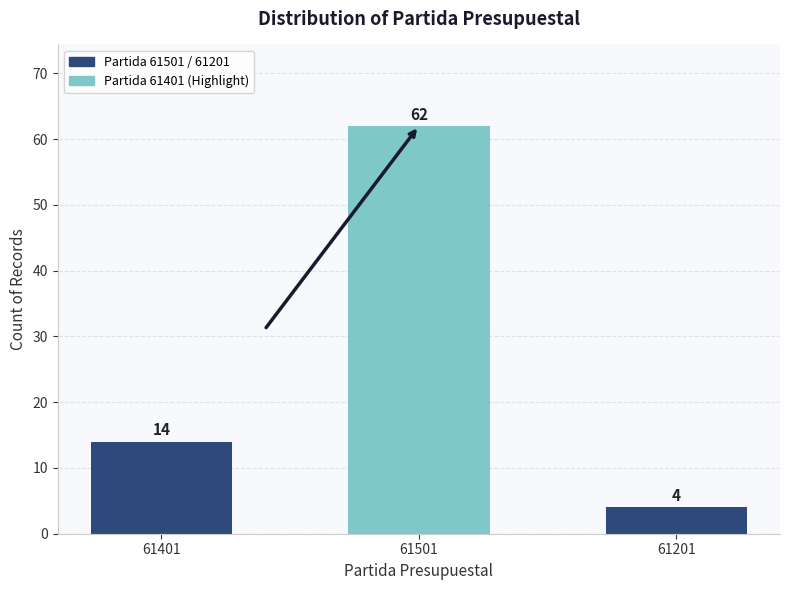

Rank the categories by value from highest to lowest.

61501, 61401, 61201